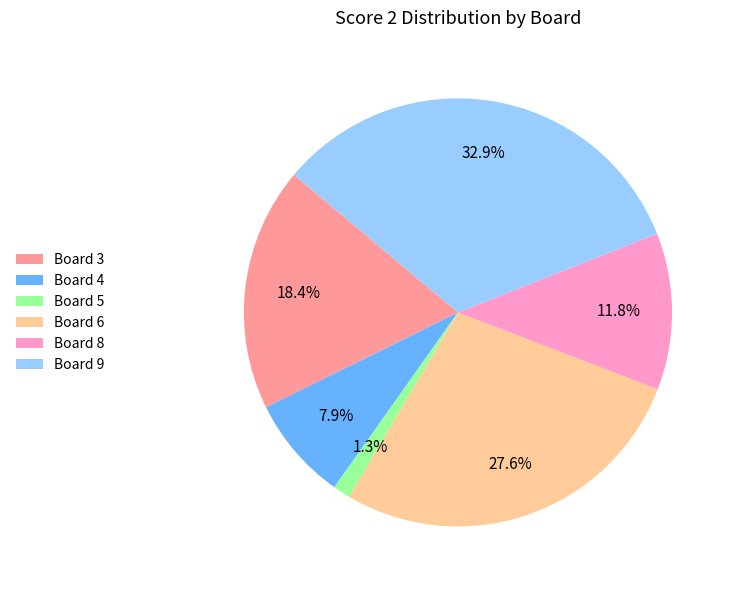

To the nearest percent, what is the difference between the largest and smallest slice percentages?

32%